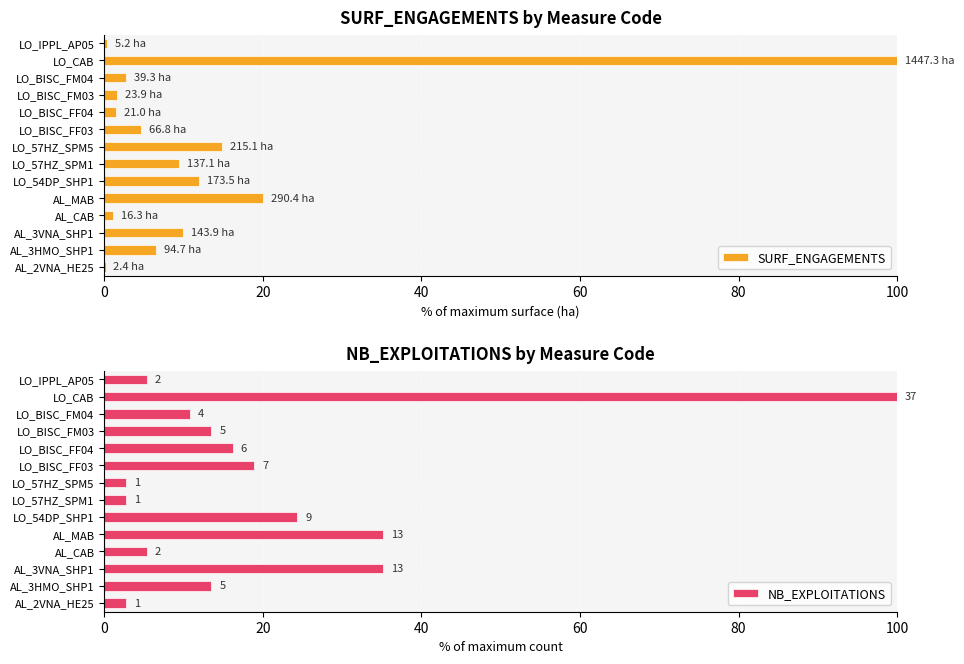

What is the highest value of the SURF_ENGAGEMENTS series?

100.0